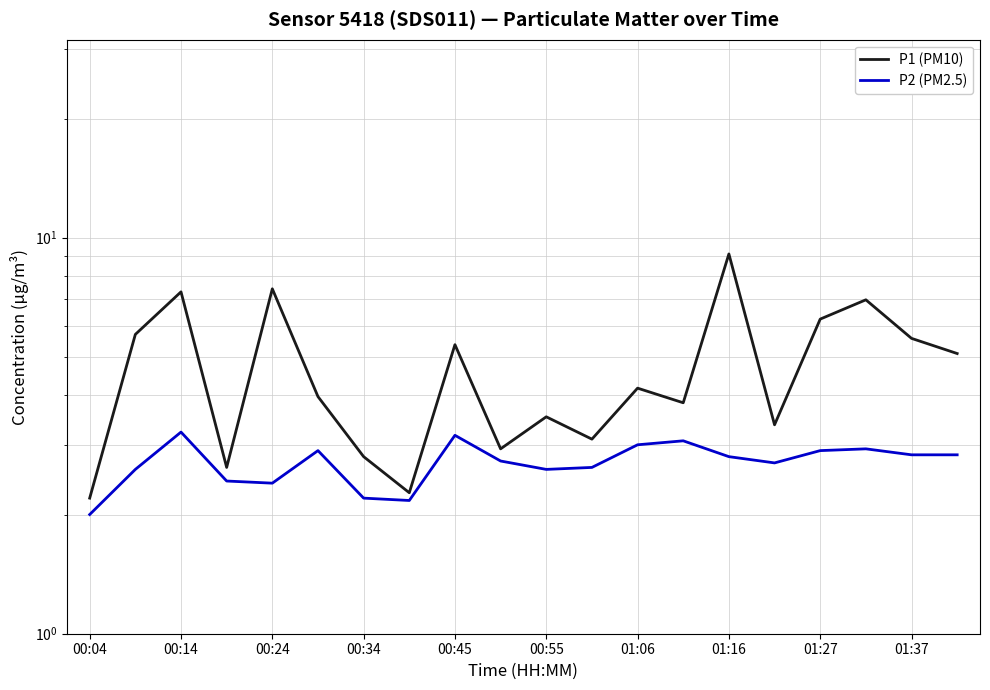

How many lines are shown in the chart?

2